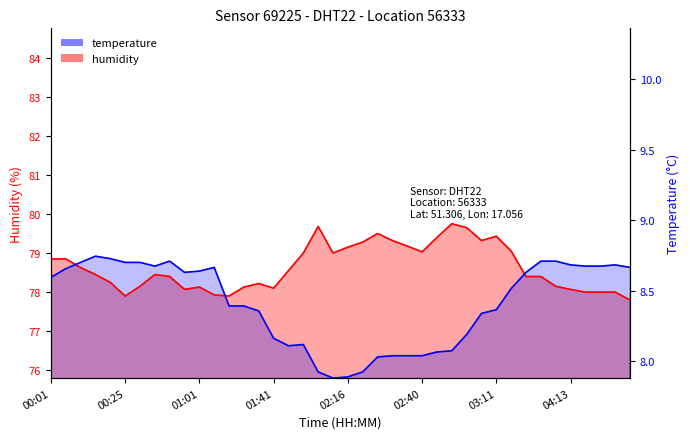

What is the label of the 11th point from the right?

03:08